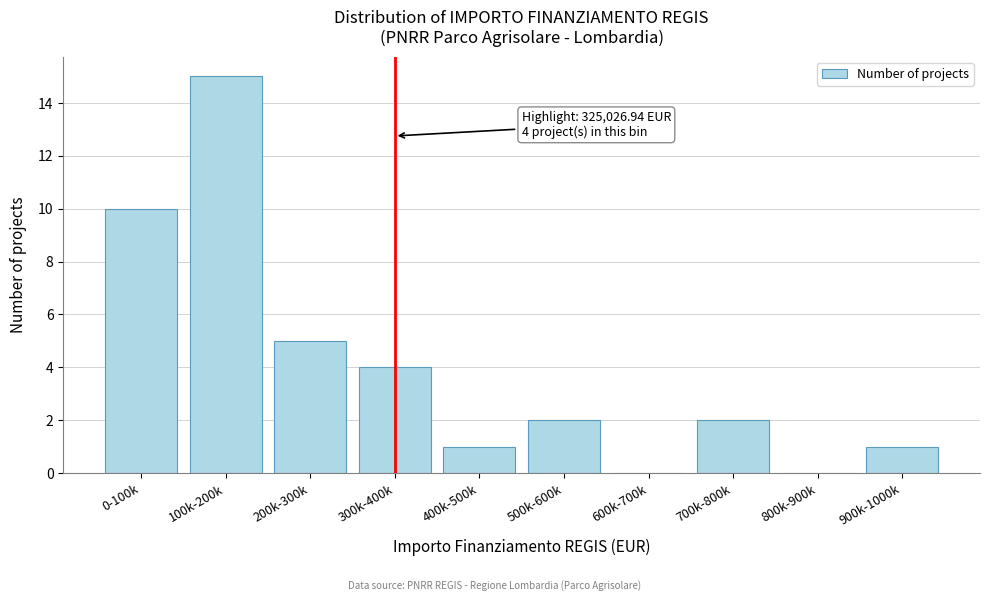

Reading left to right, list all the values displayed in this chart.

0-100k=10	100k-200k=15	200k-300k=5	300k-400k=4	400k-500k=1	500k-600k=2	600k-700k=0	700k-800k=2	800k-900k=0	900k-1000k=1